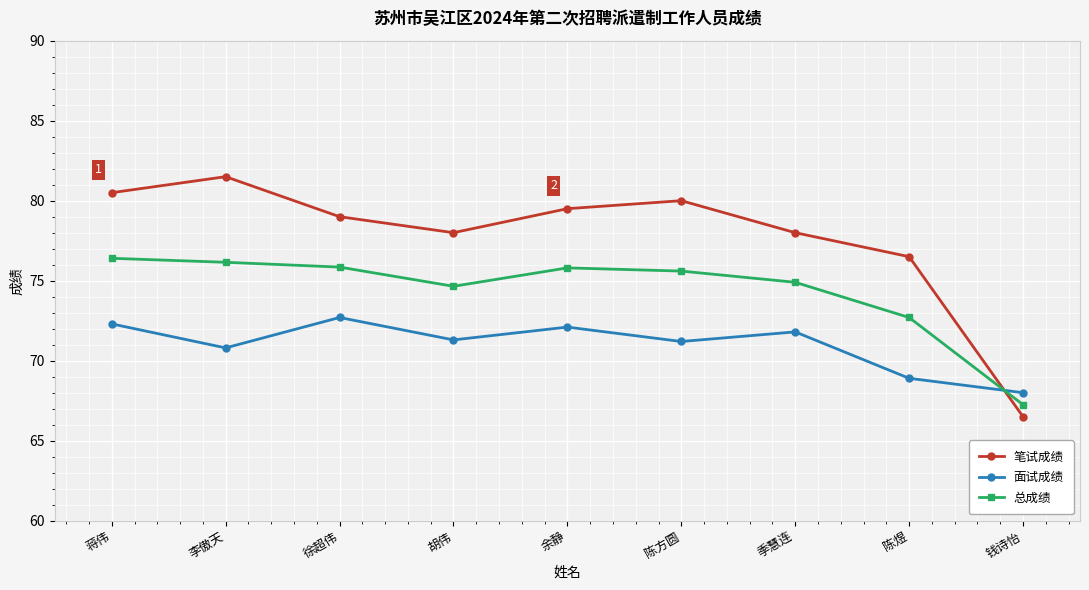

The value of 总成绩 at 李傲天 is 32.6. True or false?

False